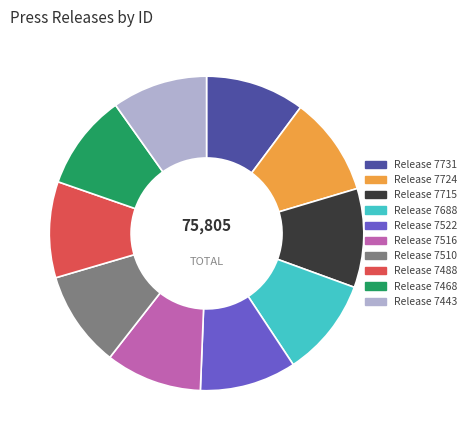

Approximately how many times larger is the value at Release 7688 compared to Release 7443?

1.0